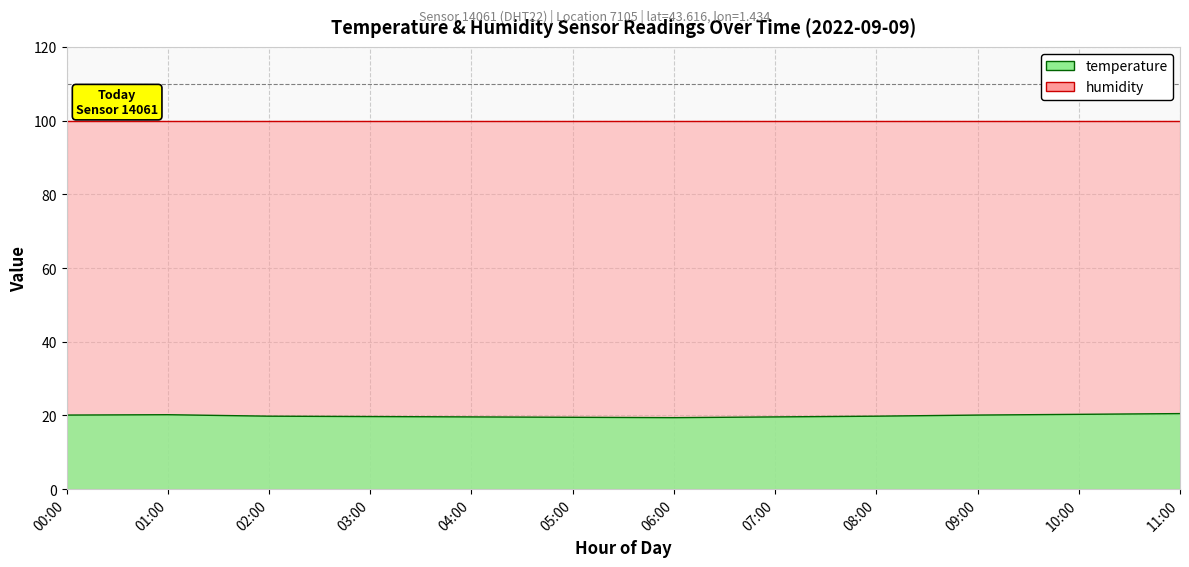

True or false: the data shows 19.6 at 07:00.

True